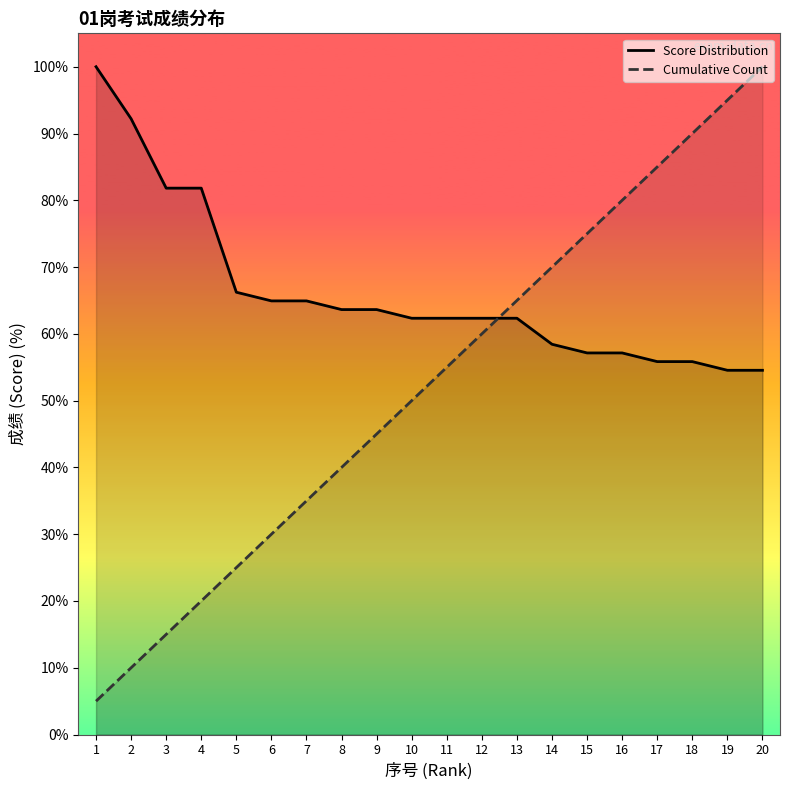

List the series in order of their overall mean, highest first.

Score Distribution, Cumulative Count